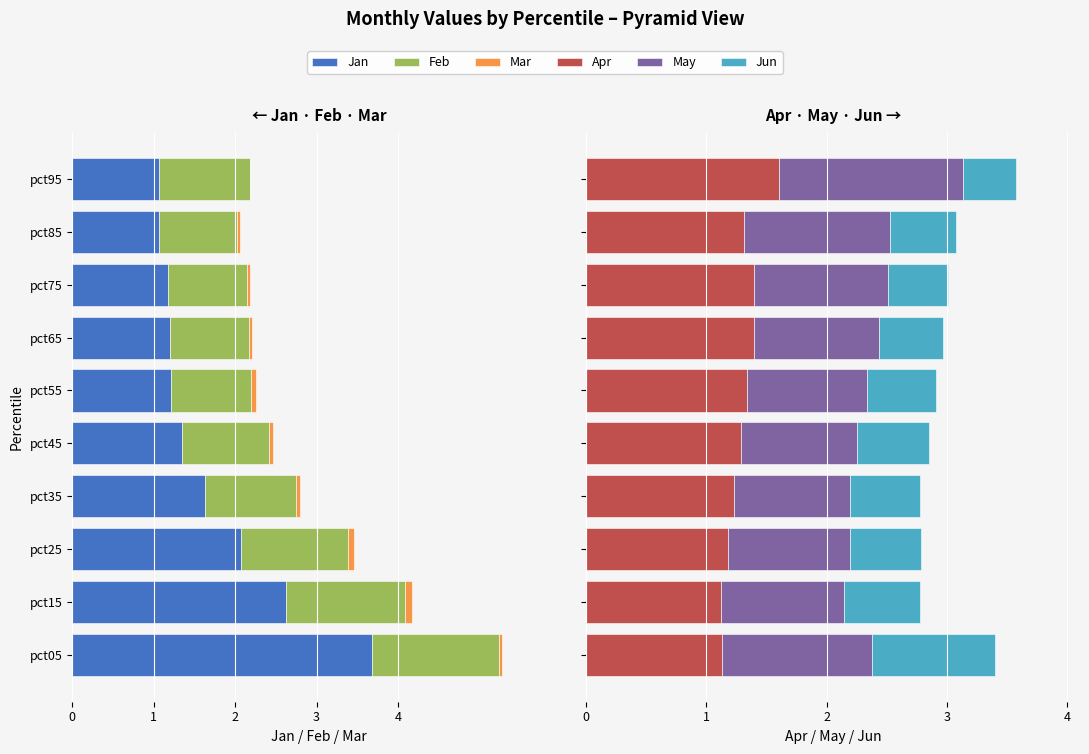

Is it true that Apr equals 1.0 at pct65?

False